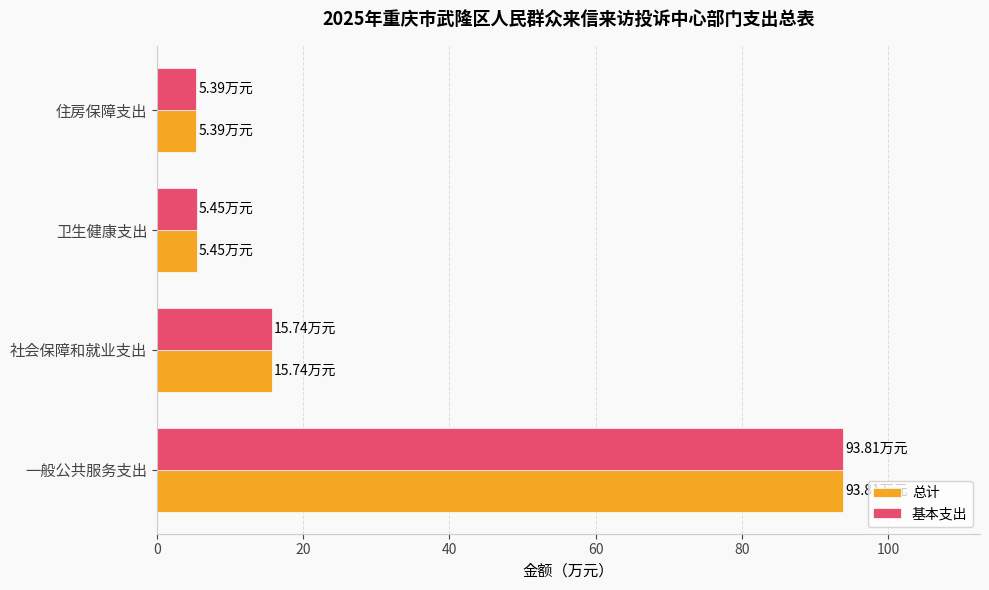

At which category is the sum across all series the highest?

一般公共服务支出